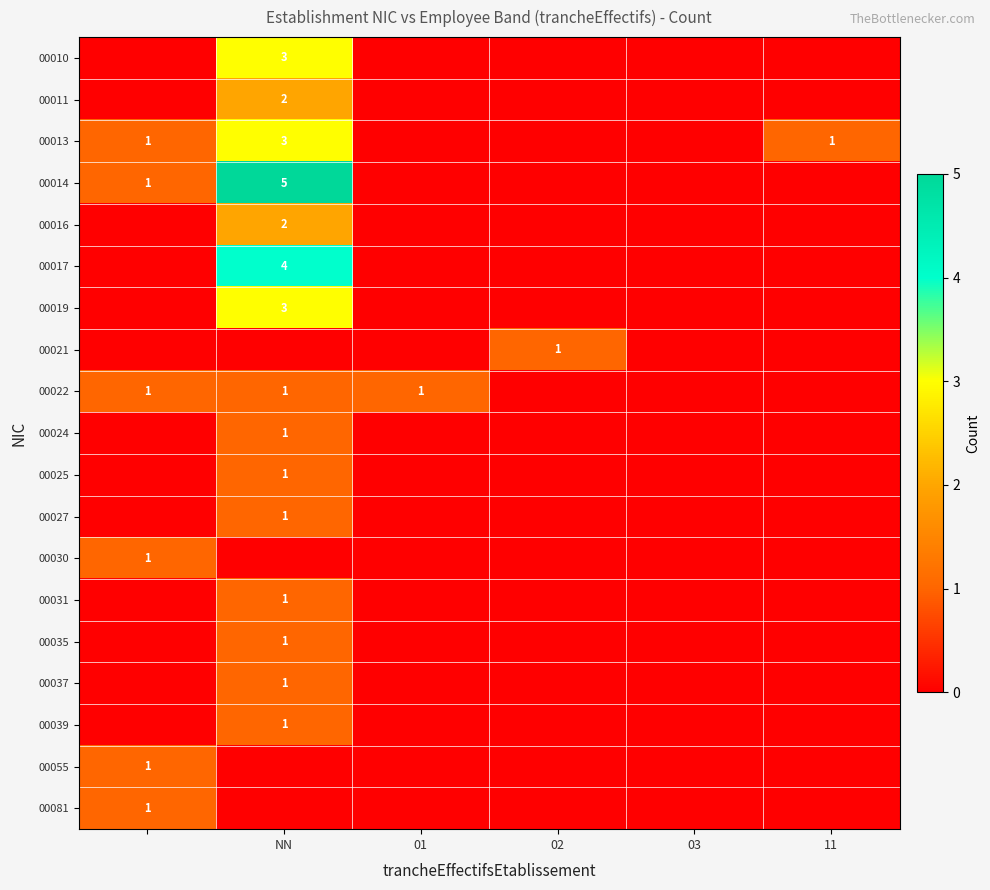

The value of 00039 at NN is 2. True or false?

False